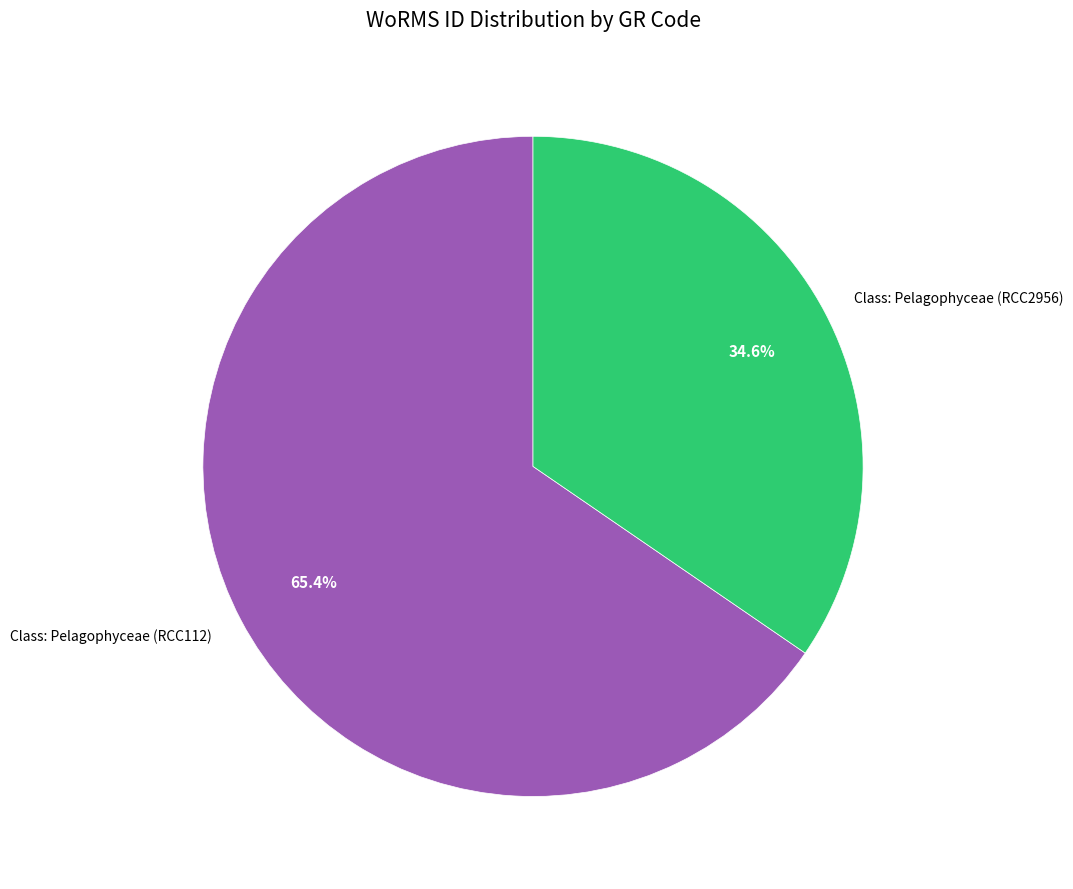

To the nearest percent, what percentage of the pie is Class: Pelagophyceae (RCC112)?

65%